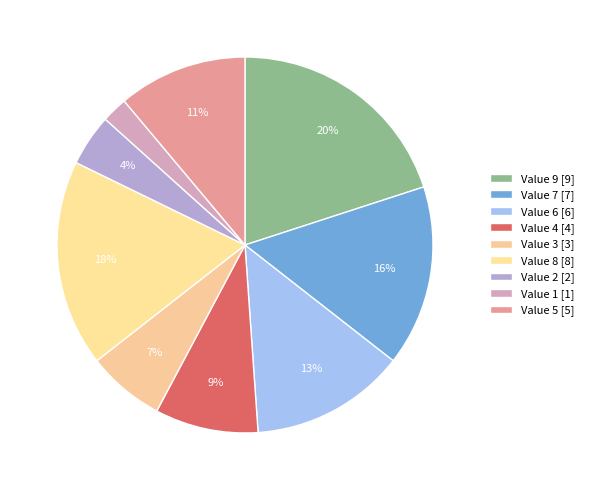

How many segments does this pie chart have?

9